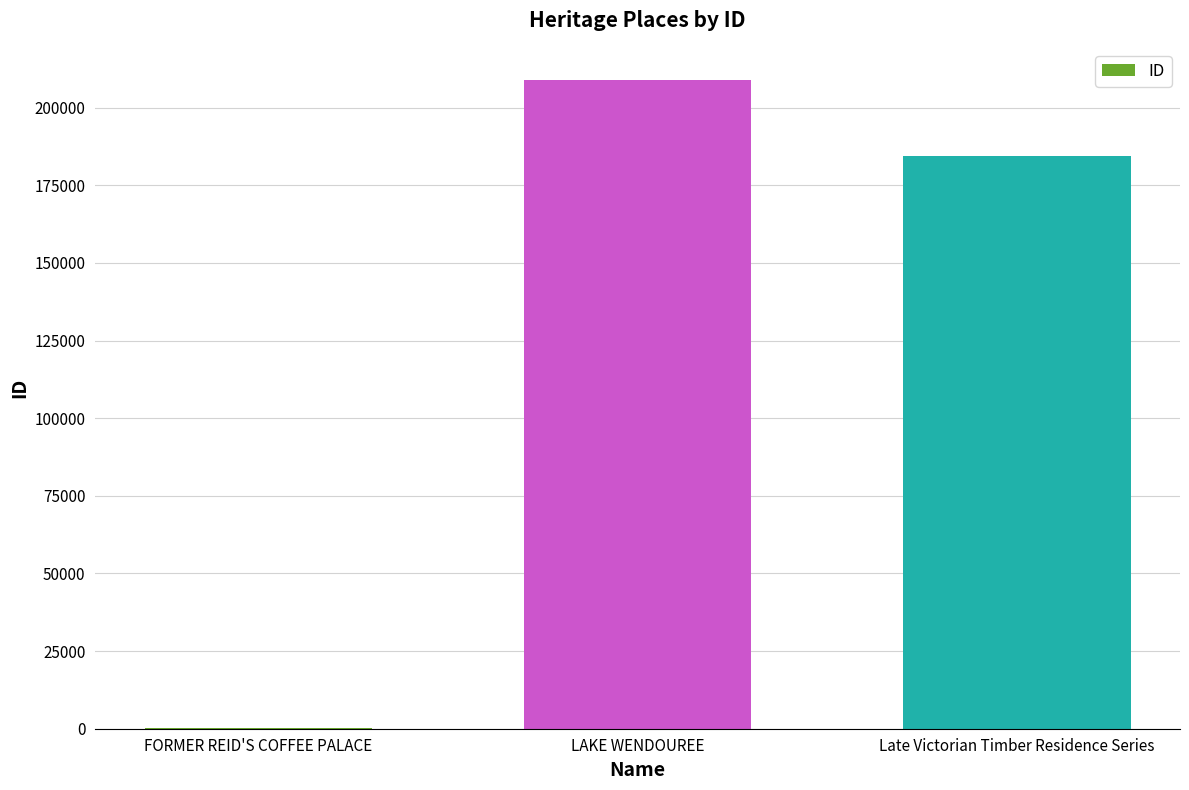

Count the number of data series in this chart.

1